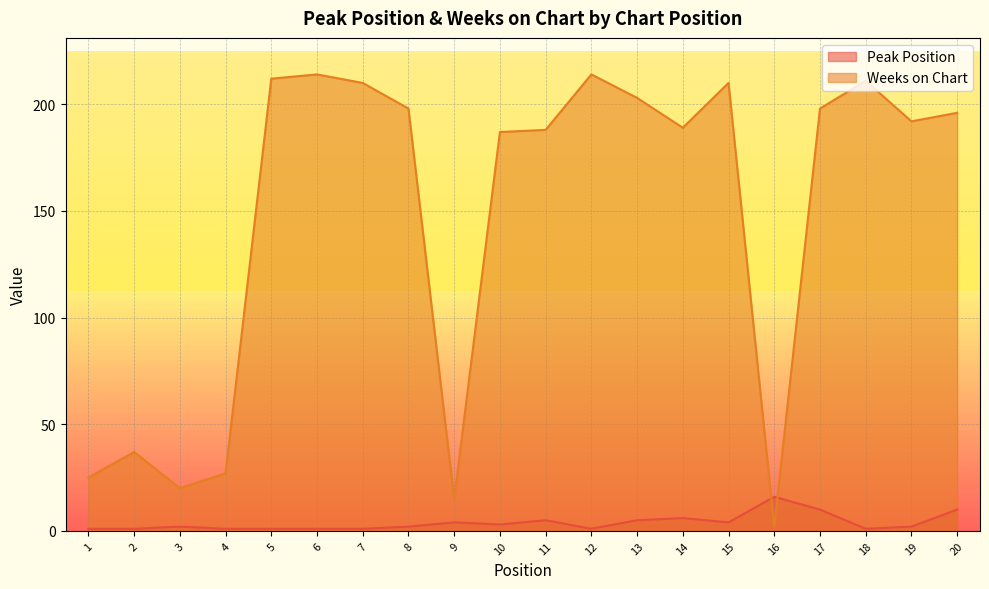

What is the value of the Weeks on Chart point at the 3rd from the left?

20